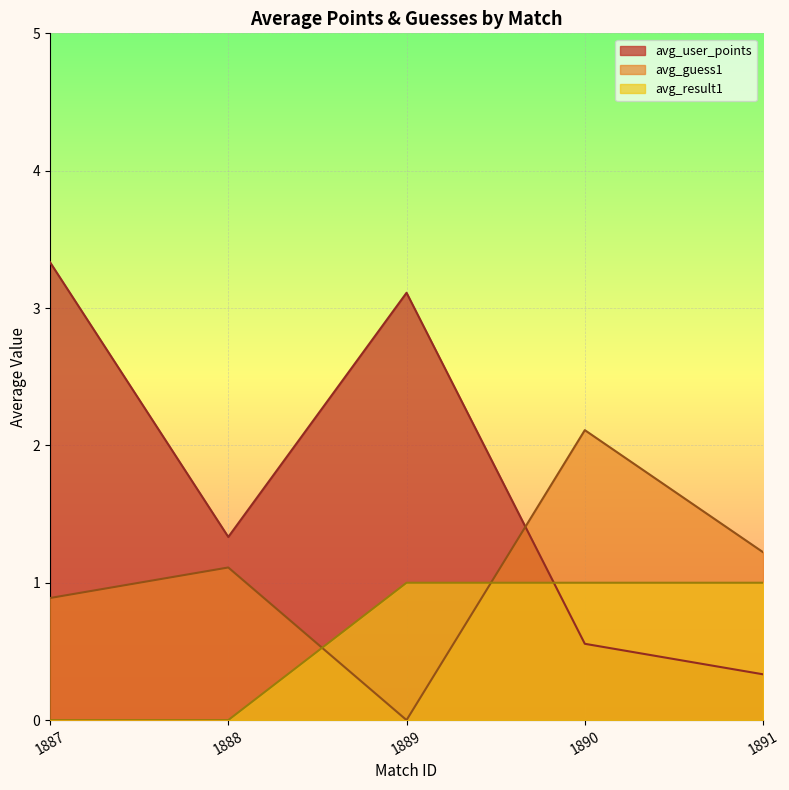

How many lines are shown in the chart?

3